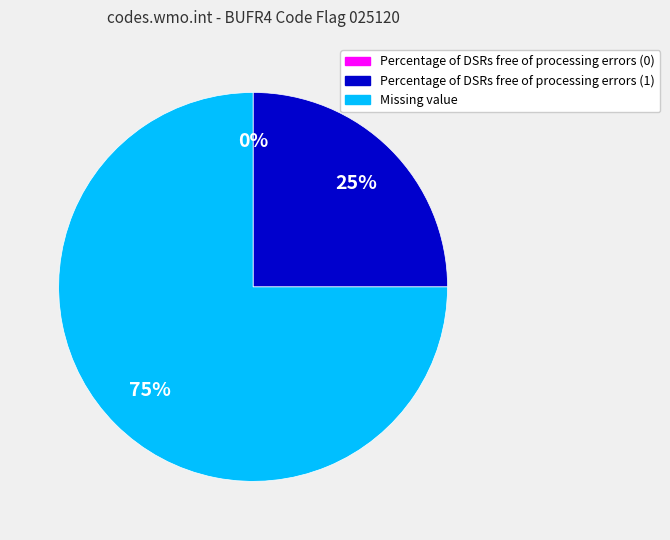

Approximately how many times larger is the value at Percentage of DSRs free of processing errors (1) compared to Missing value?

0.3